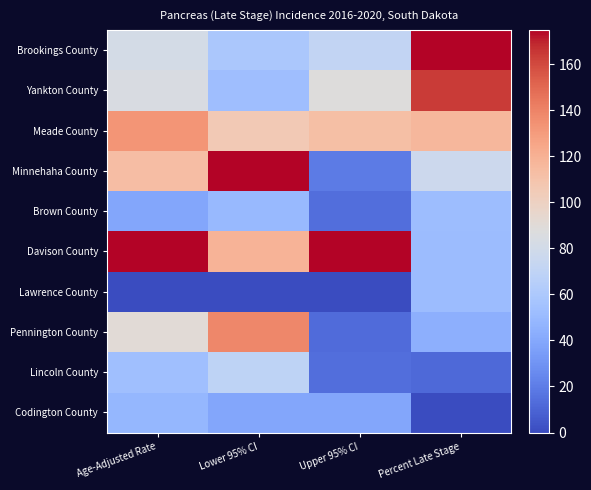

Which label corresponds to the smallest value in the chart?

Age-Adjusted Rate